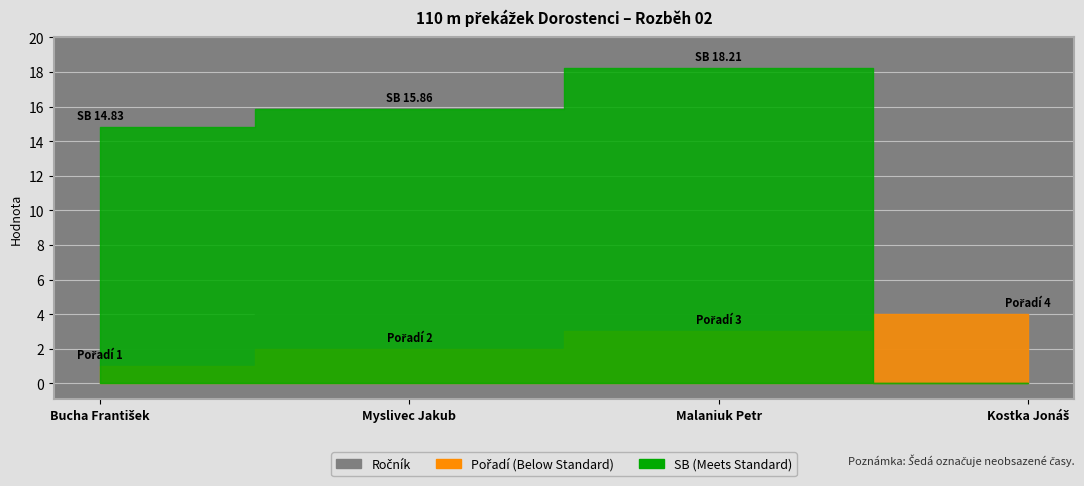

True or false: Pořadí and Ročník intersect in this chart.

False